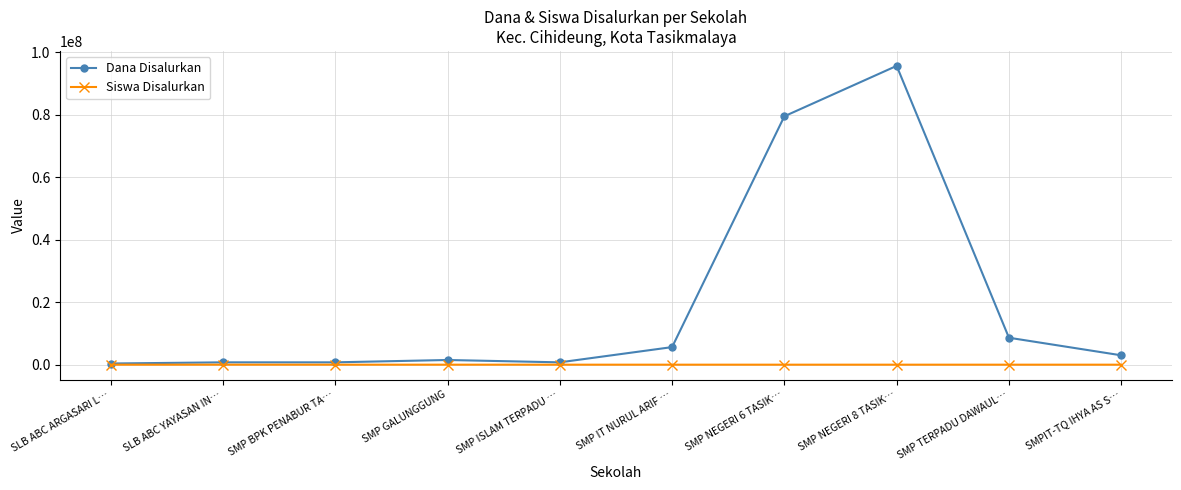

True or false: Dana Disalurkan has more than 0 points higher than both neighbors.

True